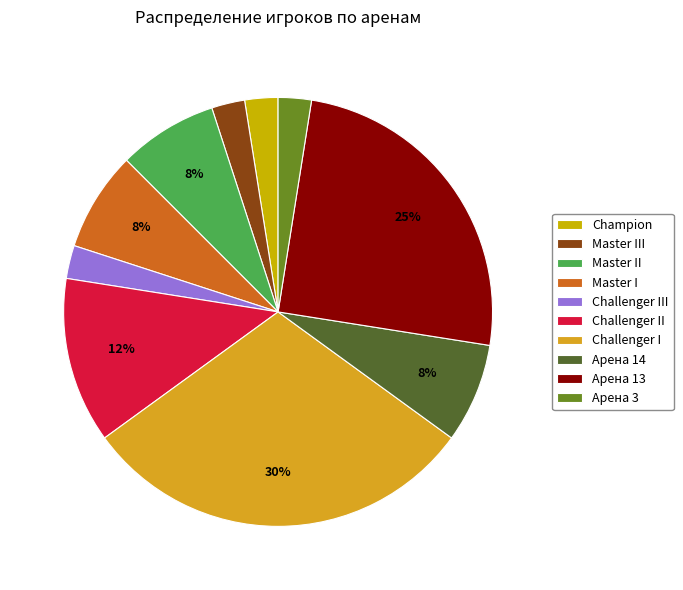

To the nearest percent, what portion does Champion represent?

2%